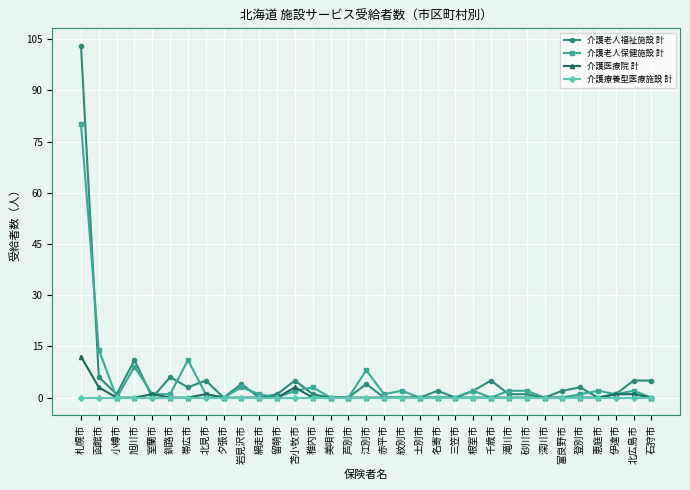

Reading right to left, extract all data points from this chart.

介護老人福祉施設 計: 5	5	1	0	3	2	0	1	1	5	2	0	2	0	0	0	4	0	0	1	5	1	0	4	0	5	3	6	0	11	1	6	103
介護老人保健施設 計: 0	2	1	2	1	0	0	2	2	0	2	0	0	0	2	1	8	0	0	3	2	0	1	3	0	1	11	1	1	9	0	14	80
介護医療院 計: 0	1	1	0	0	0	0	0	0	0	0	0	0	0	0	0	0	0	0	0	3	0	0	0	0	1	0	0	1	0	0	3	12
介護療養型医療施設 計: 0	0	0	0	0	0	0	0	0	0	0	0	0	0	0	0	0	0	0	0	0	0	0	0	0	0	0	0	0	0	0	0	0